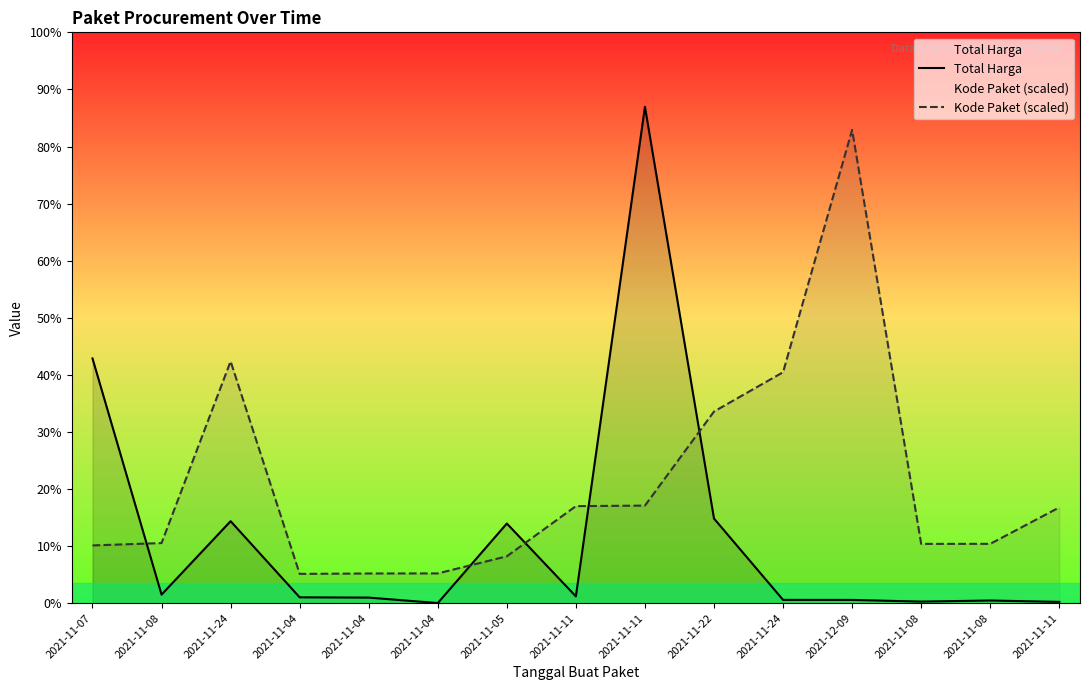

The Kode Paket (scaled) series shows 336460000 at 2021-11-07. True or false?

True